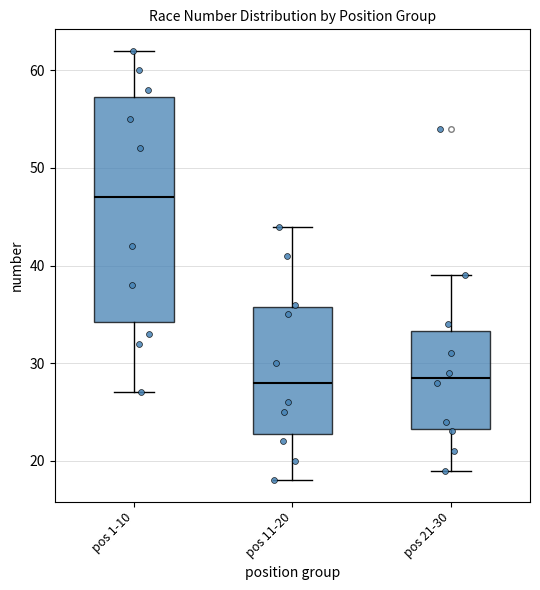

Which box is the tallest, from its lower edge to its upper edge?

pos 1-10